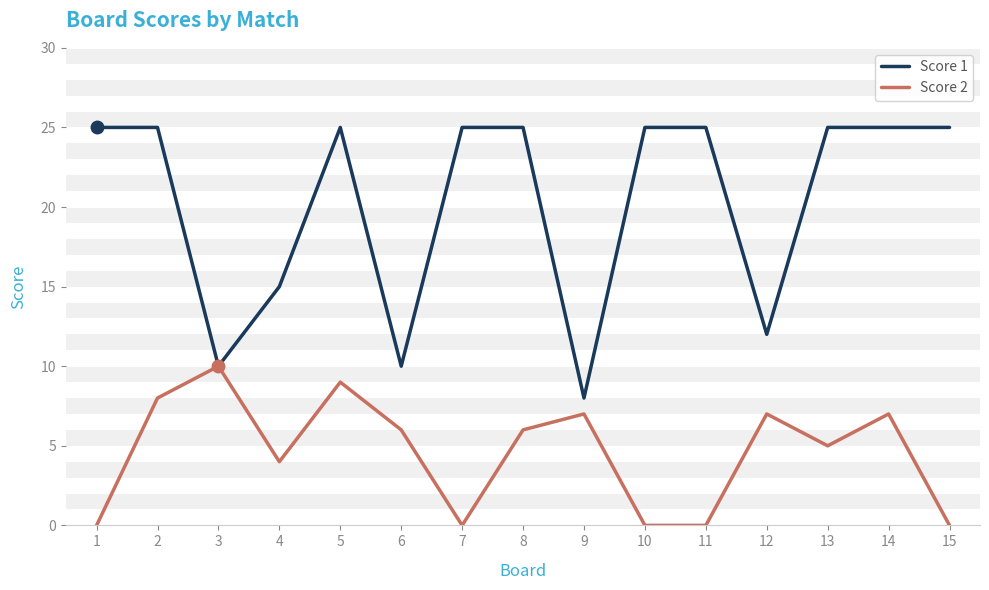

Where is Score 1 nearest to the value 16?

4